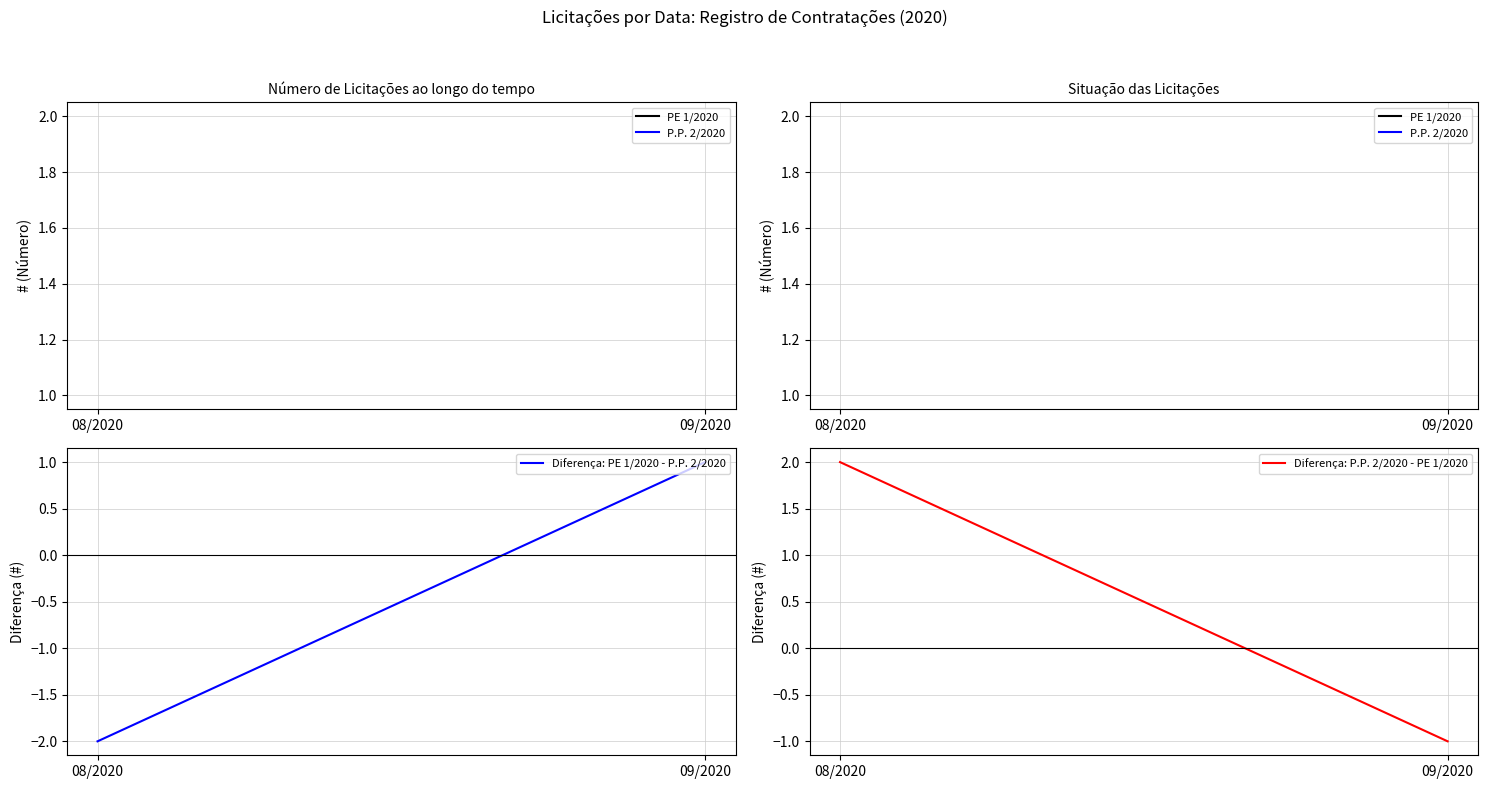

Reading left to right, transcribe all the data shown in this chart.

Diferença: PE 1/2020 - P.P. 2/2020: 08/2020=-2	09/2020=1
Diferença: P.P. 2/2020 - PE 1/2020: 08/2020=2	09/2020=-1